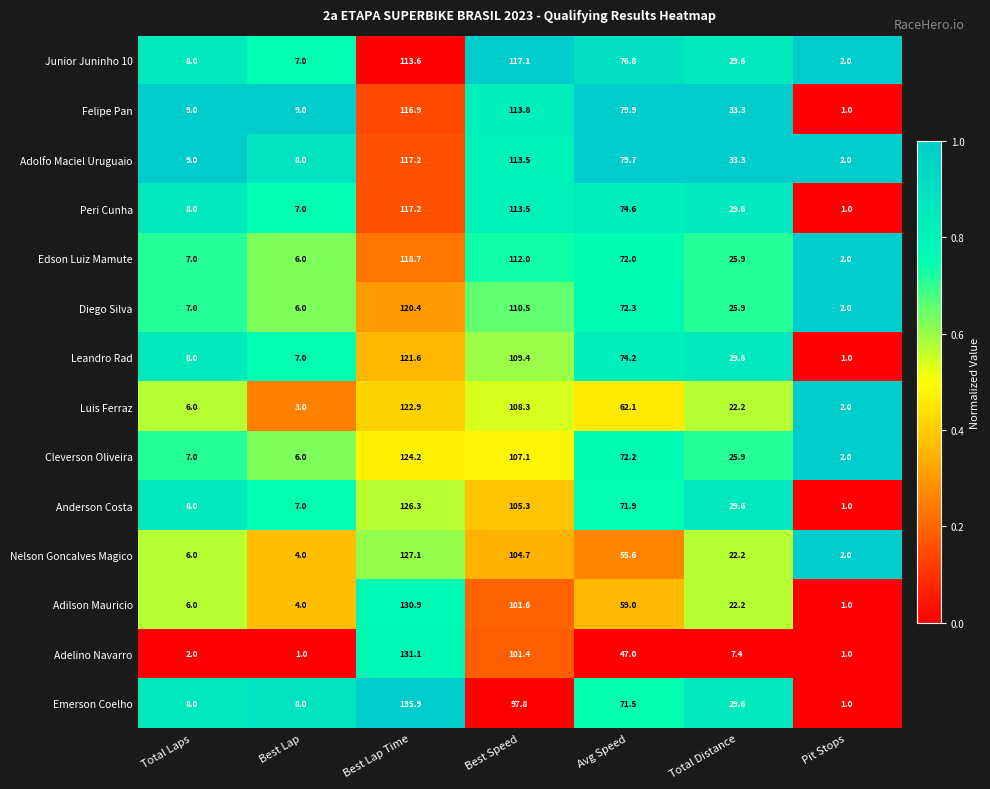

At which label does Felipe Pan reach its minimum?

Pit Stops